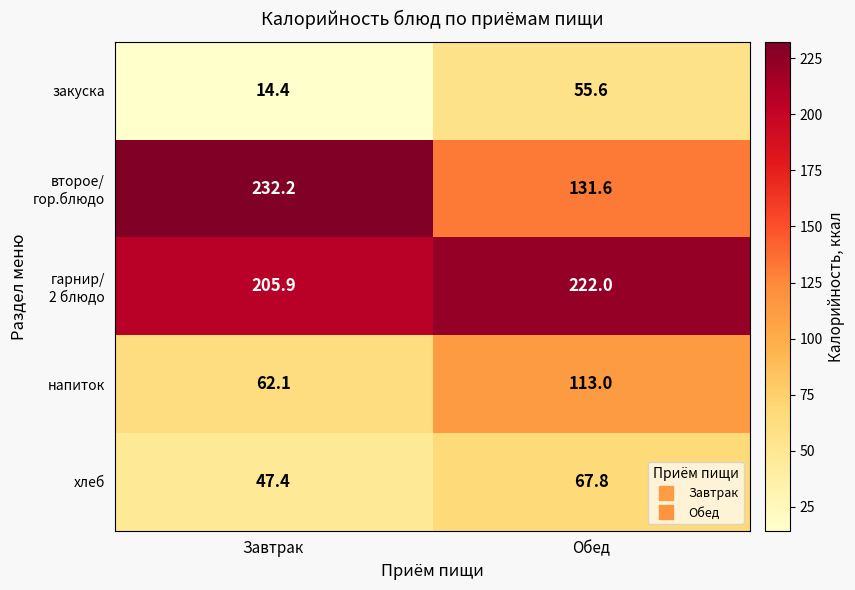

What is the approximate value of напиток at Обед?

113.0